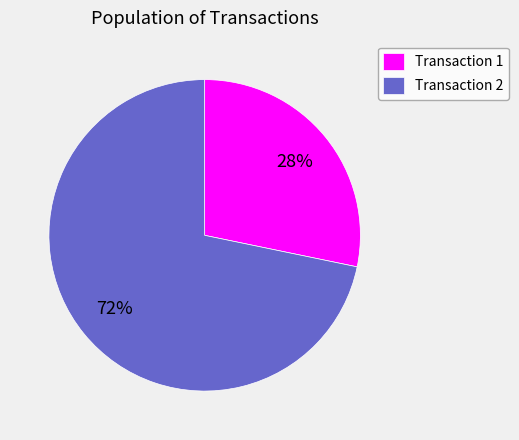

How many segments does this pie chart have?

2